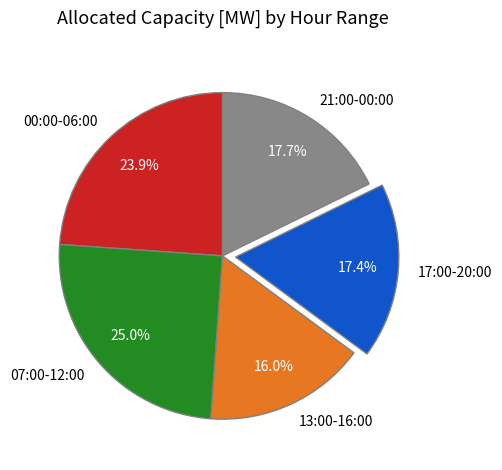

Which category has the smallest portion of the pie?

13:00-16:00